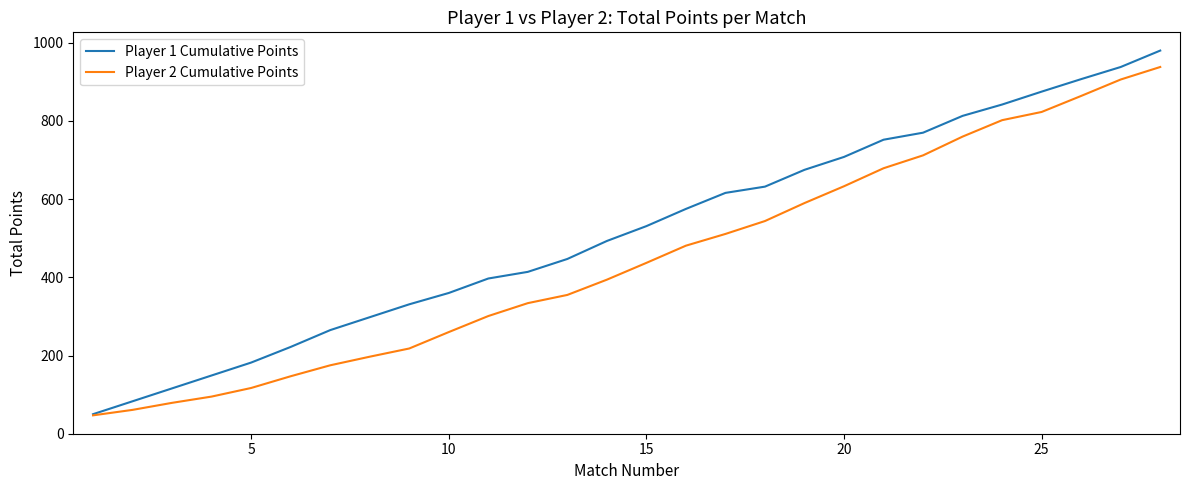

Rank the series by their maximum value, from lowest to highest.

Player 2 Cumulative Points, Player 1 Cumulative Points